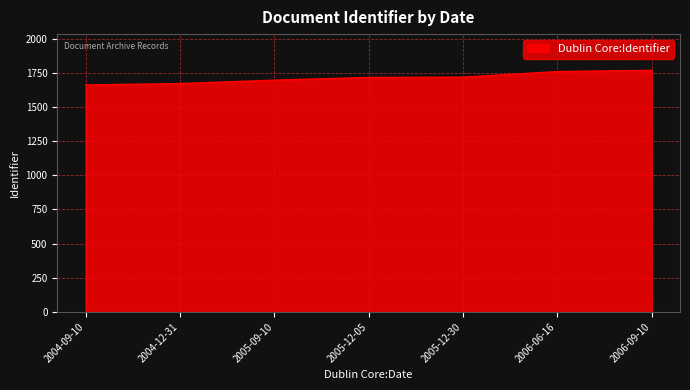

The value at 2005-12-30 is 2248. True or false?

False